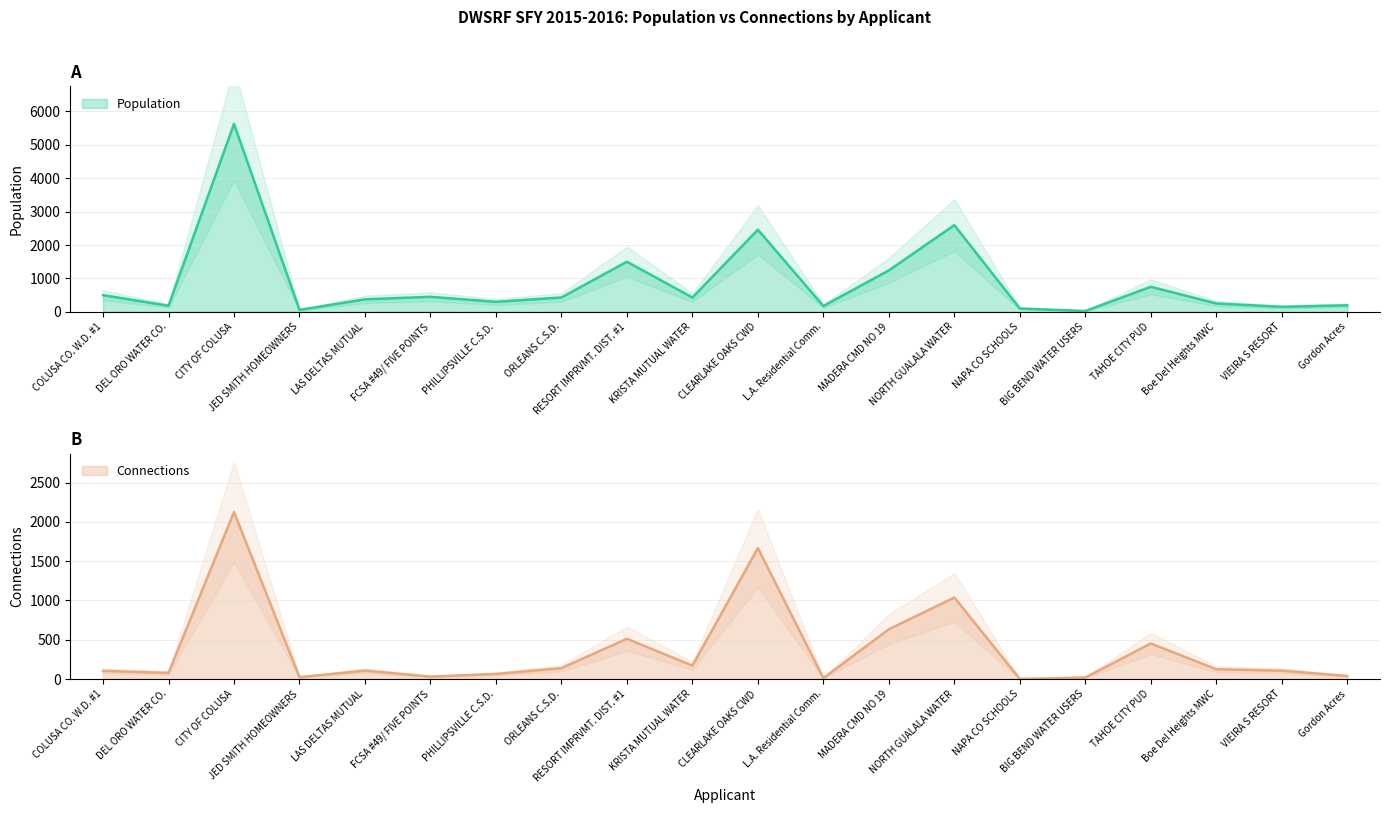

Which series has the largest total across all categories?

Population